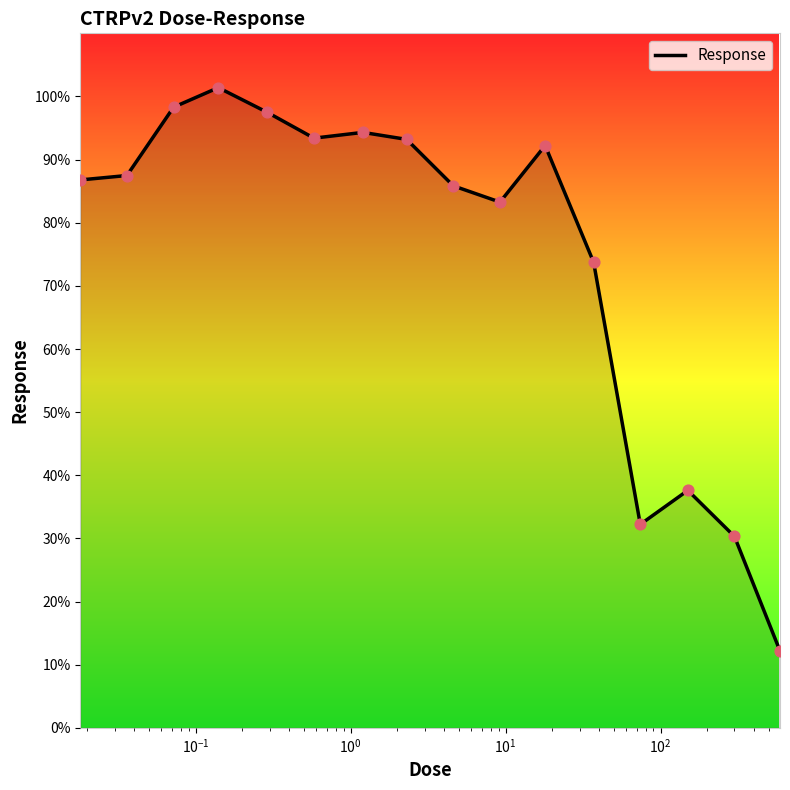

What is the difference between the maximum and minimum values?

89.2